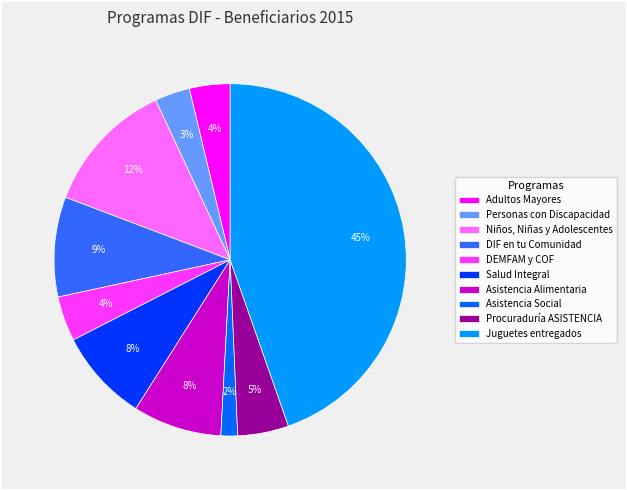

Between Procuraduría ASISTENCIA and DIF en tu Comunidad, which is larger?

DIF en tu Comunidad